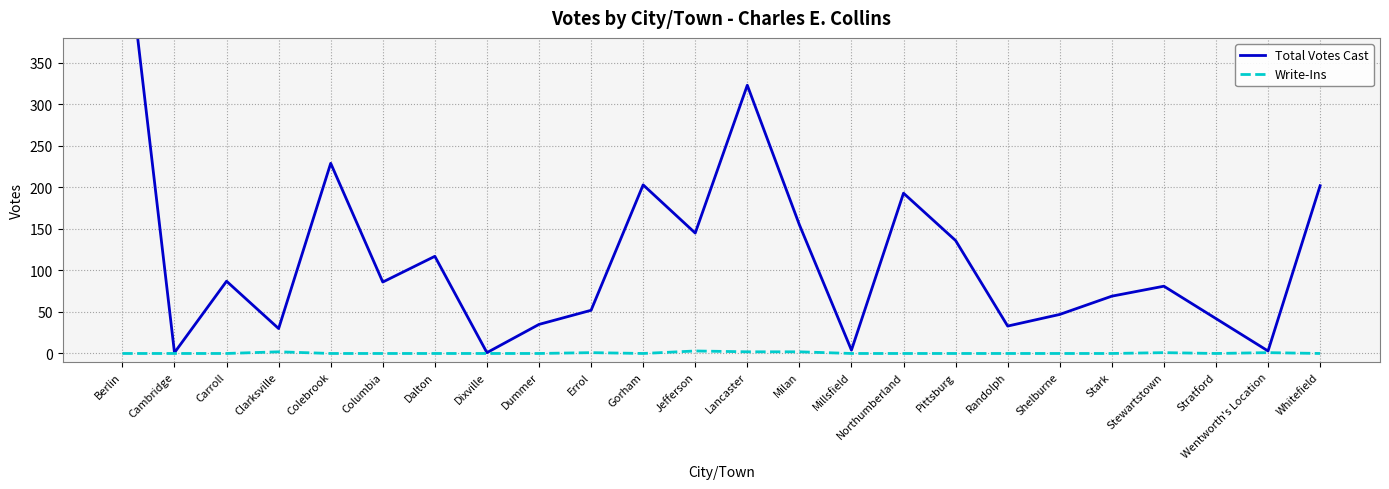

What is the total value across all series at Northumberland?

193